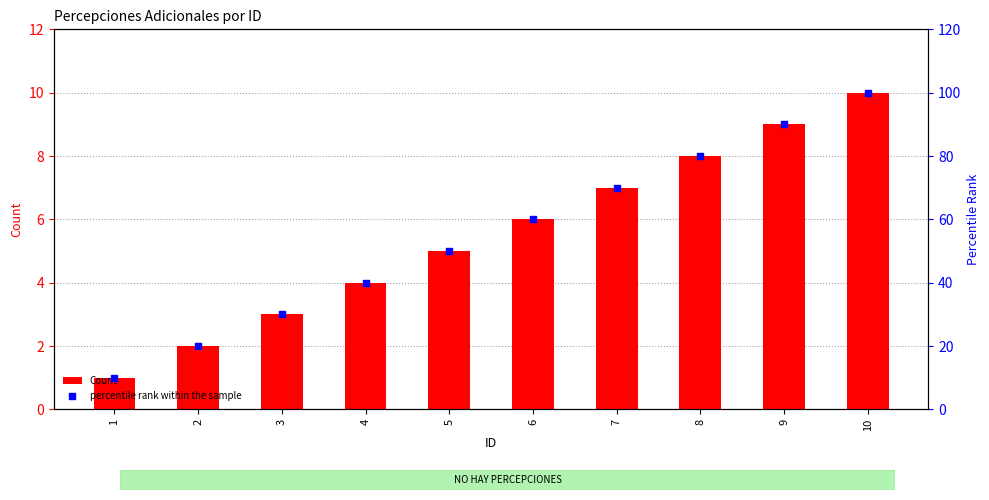

Which series reaches the maximum Y coordinate?

percentile rank within the sample